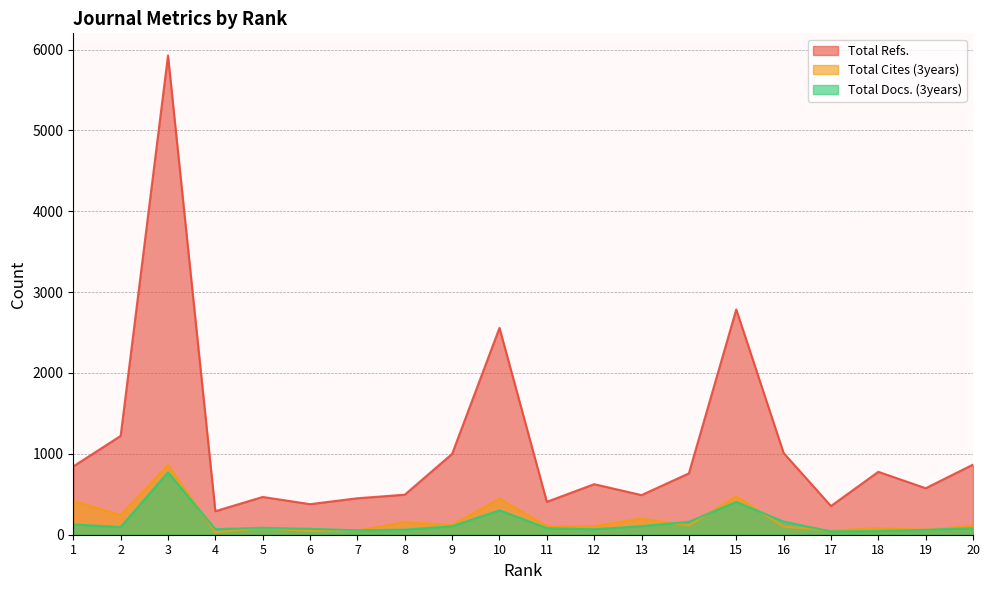

Which has a higher value, 15 or 3?

3